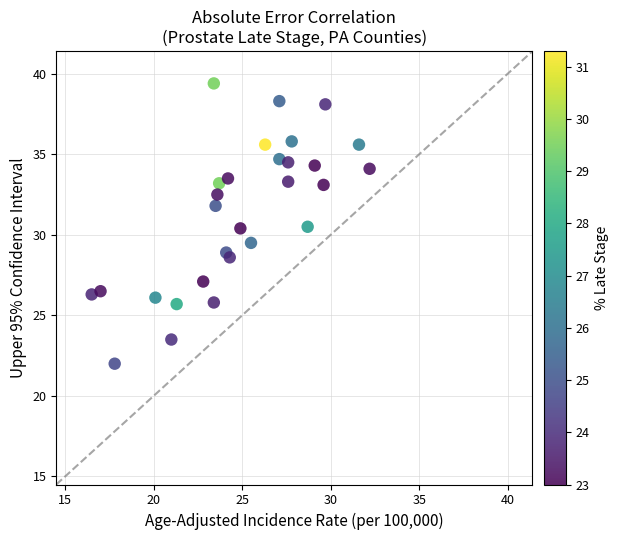

What is the range of X values (max minus min)?

15.7